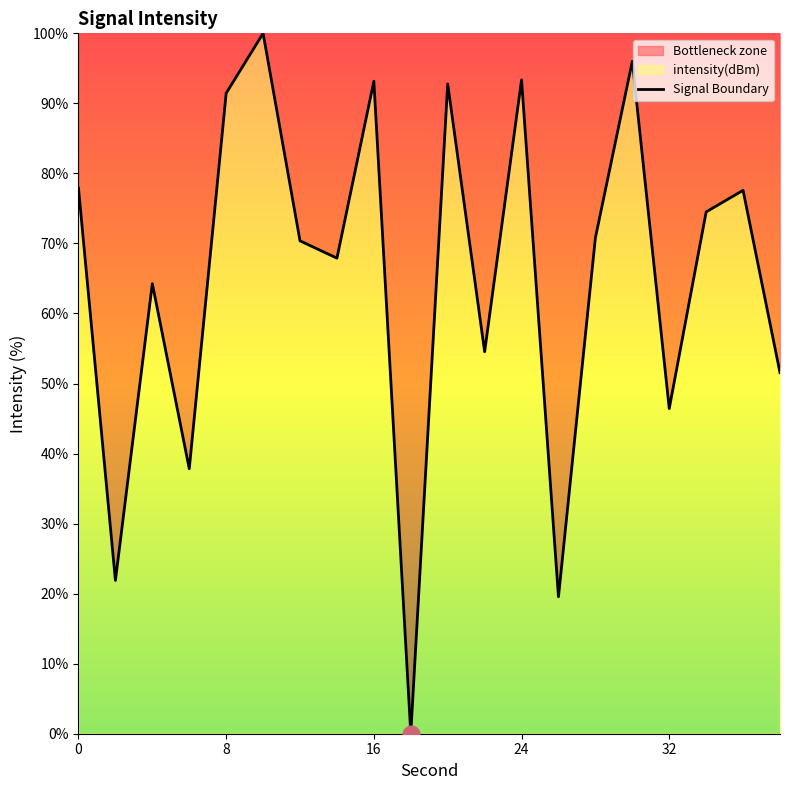

Reading left to right, transcribe all the data shown in this chart.

77.9	21.9	64.3	37.8	91.4	100.0	70.4	67.9	93.2	0.0	92.8	54.5	93.4	19.6	70.8	96.0	46.4	74.5	77.6	51.5